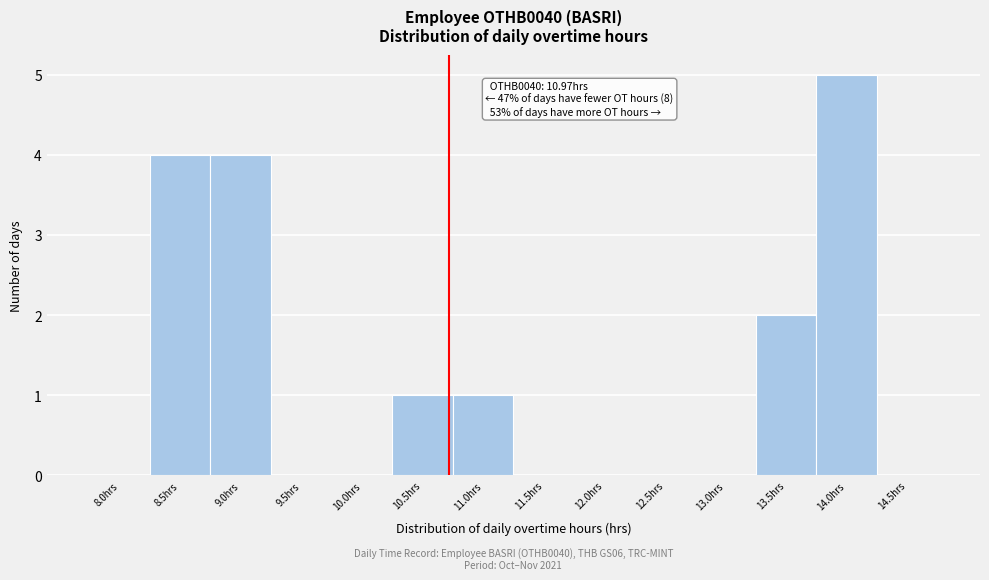

Reading left to right, what are all the values shown in this chart?

8.0hrs=0	8.5hrs=4	9.0hrs=4	9.5hrs=0	10.0hrs=0	10.5hrs=1	11.0hrs=1	11.5hrs=0	12.0hrs=0	12.5hrs=0	13.0hrs=0	13.5hrs=2	14.0hrs=5	14.5hrs=0